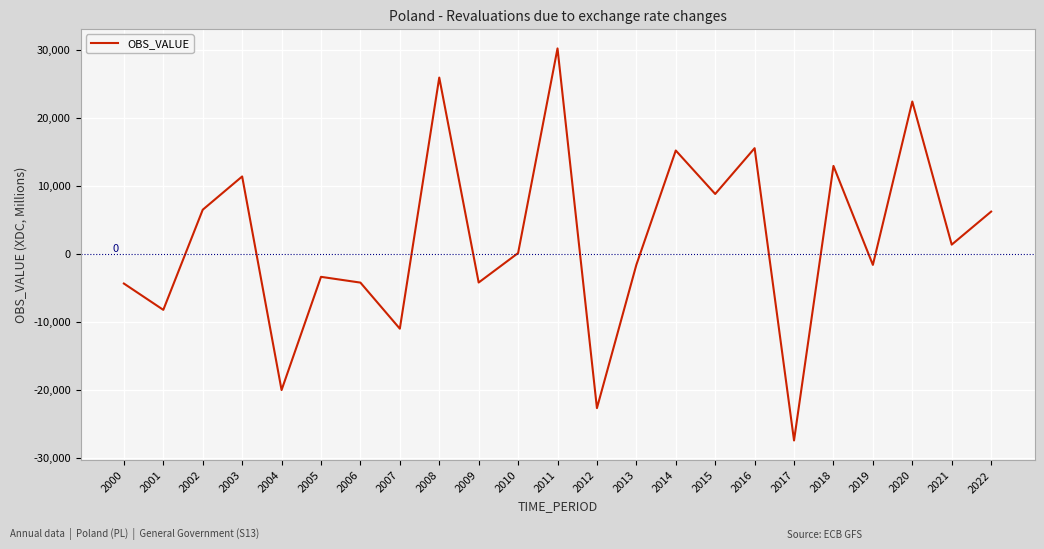

Does the chart display data point markers on the line(s)?

No